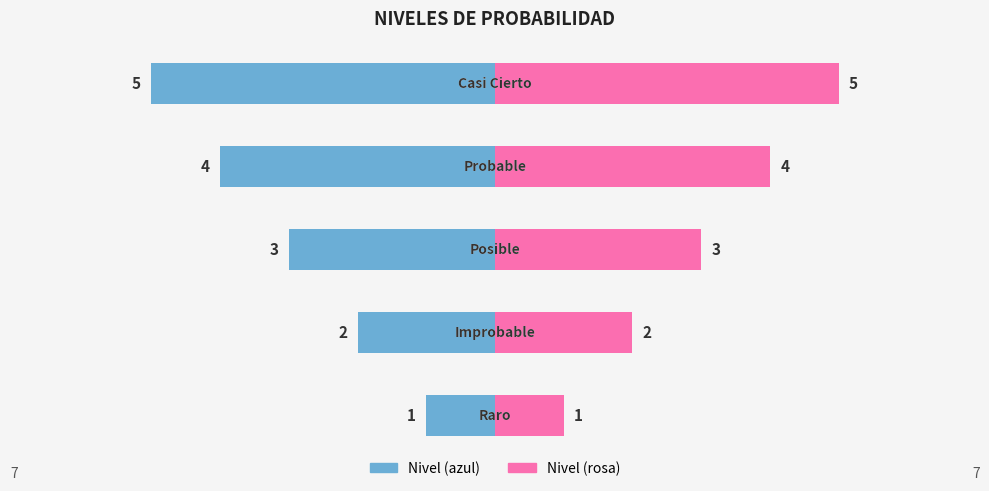

What is the sum of all Nivel (azul) values?

-15